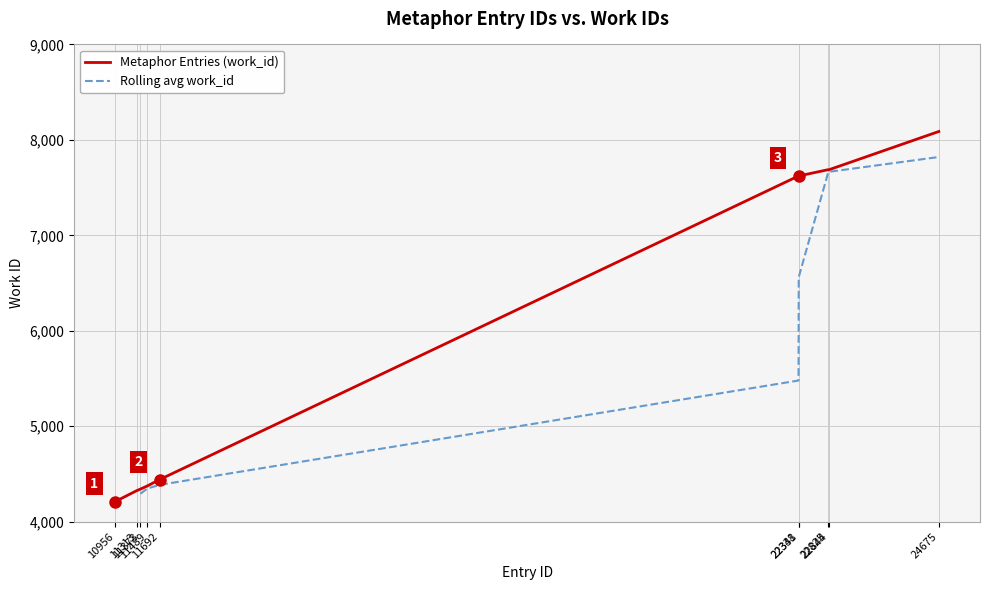

What is the sum of the values at 24675 and 10956?

12299